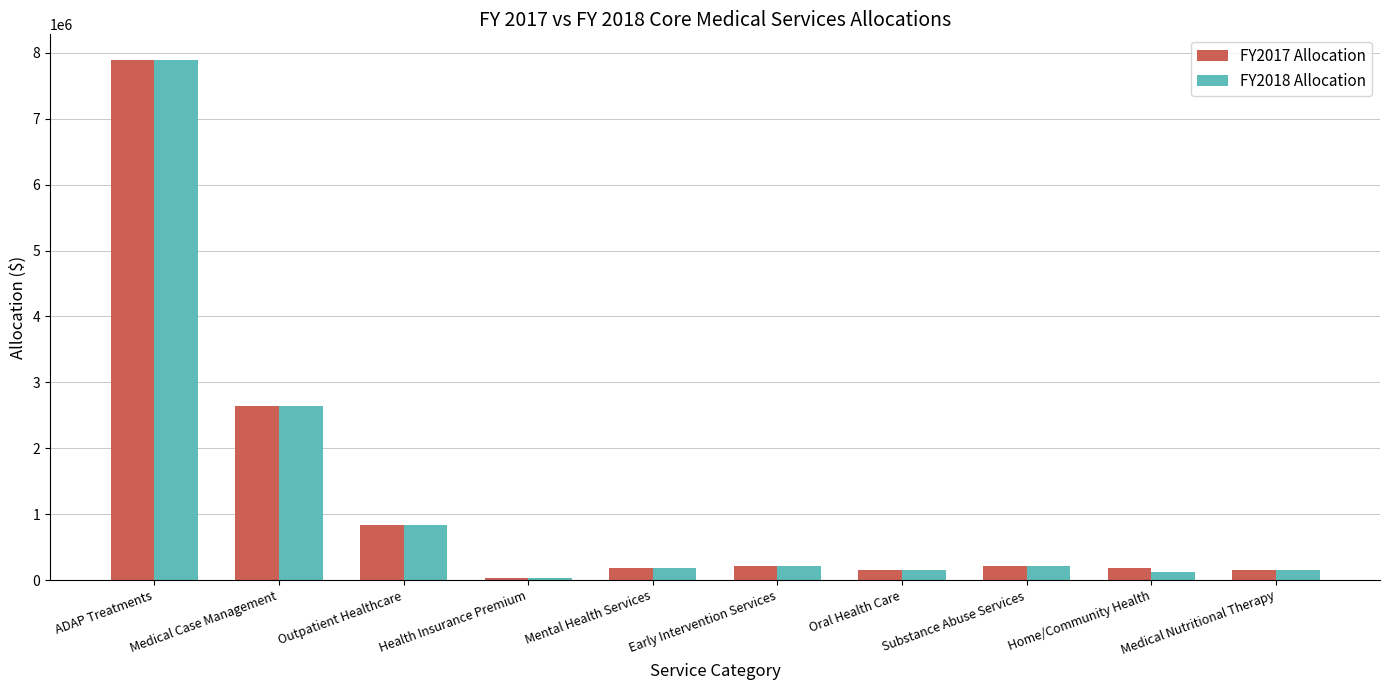

How many bars are there in each group?

2